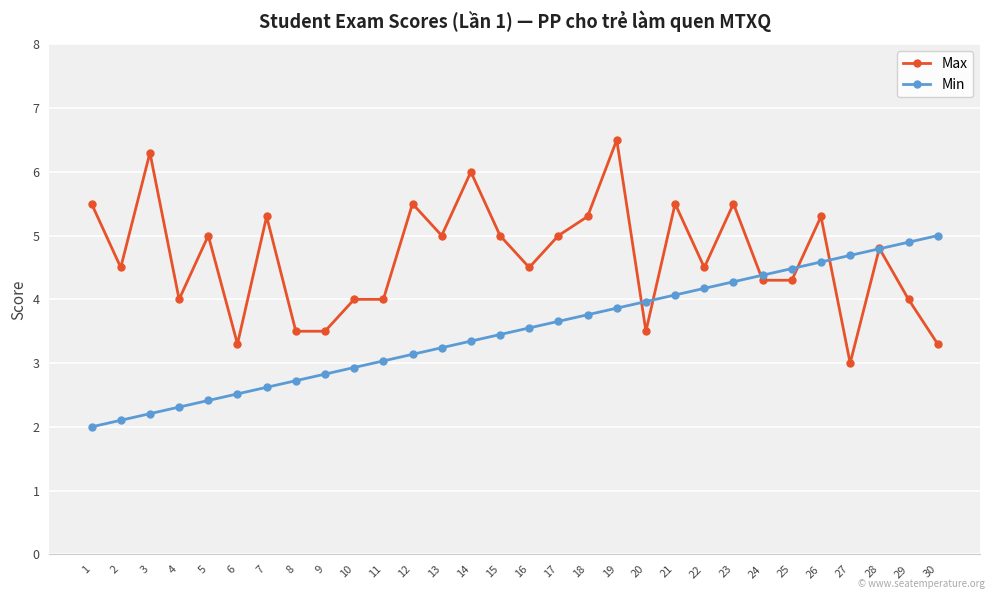

Which category has the lowest value in the Max series?

27